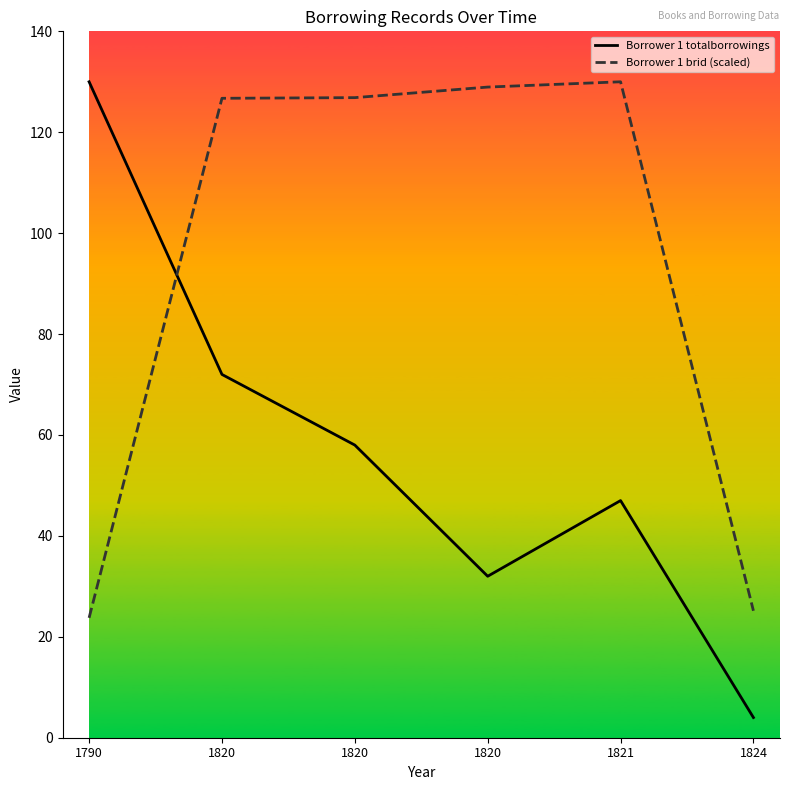

How many categories are shown in the chart?

6